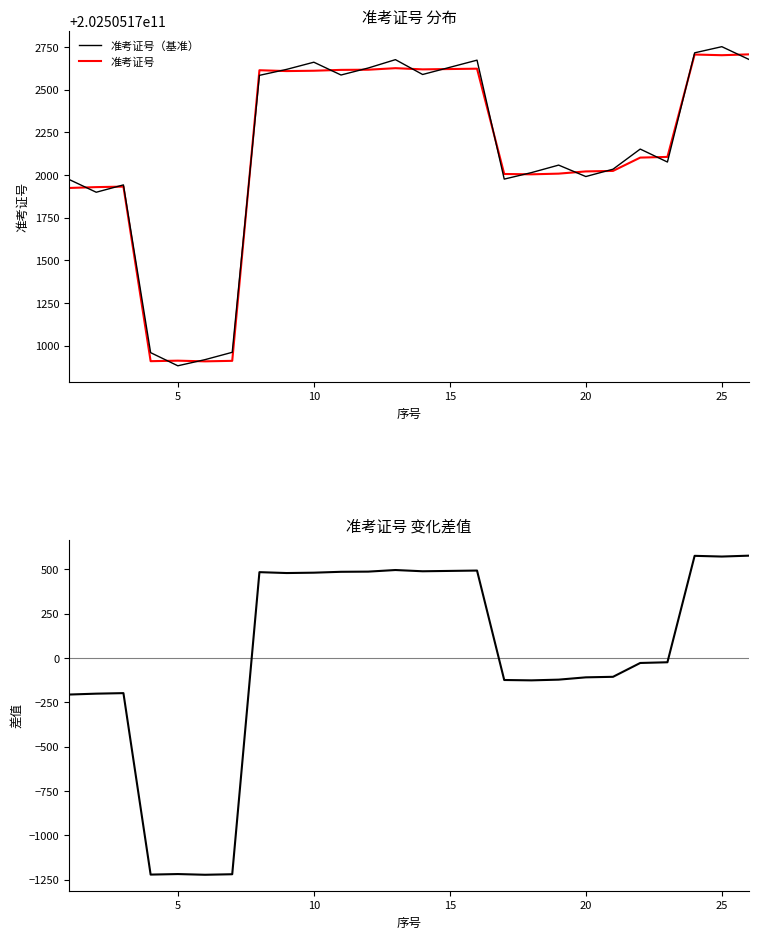

Which series has the widest spread of values?

准考证号（基准）